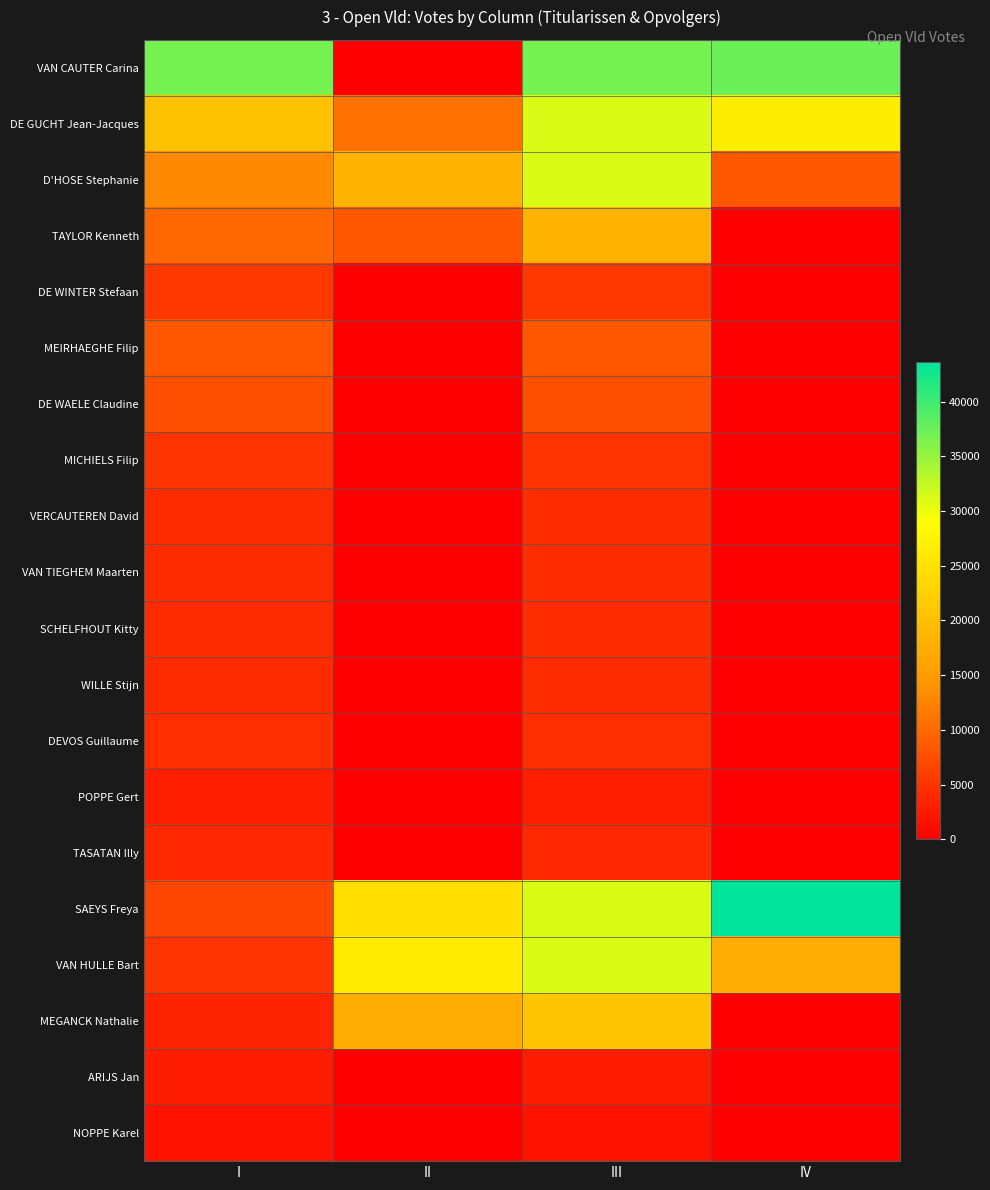

Reading right to left, what are all the values shown in this chart?

VAN CAUTER Carina: IV=37463	III=36883	II=0	I=36883
DE GUCHT Jean-Jacques: IV=26668	III=31255	II=10795	I=20460
D'HOSE Stephanie: IV=8468	III=31255	II=18200	I=13055
TAYLOR Kenneth: IV=0	III=18394	II=8468	I=9926
DE WINTER Stefaan: IV=0	III=5413	II=0	I=5413
MEIRHAEGHE Filip: IV=0	III=8498	II=0	I=8498
DE WAELE Claudine: IV=0	III=7598	II=0	I=7598
MICHIELS Filip: IV=0	III=5060	II=0	I=5060
VERCAUTEREN David: IV=0	III=4194	II=0	I=4194
VAN TIEGHEM Maarten: IV=0	III=4328	II=0	I=4328
SCHELFHOUT Kitty: IV=0	III=4252	II=0	I=4252
WILLE Stijn: IV=0	III=4169	II=0	I=4169
DEVOS Guillaume: IV=0	III=4436	II=0	I=4436
POPPE Gert: IV=0	III=2977	II=0	I=2977
TASATAN Illy: IV=0	III=3843	II=0	I=3843
SAEYS Freya: IV=43653	III=31255	II=24521	I=6734
VAN HULLE Bart: IV=17471	III=31255	II=26182	I=5073
MEGANCK Nathalie: IV=0	III=21043	II=17471	I=3572
ARIJS Jan: IV=0	III=2836	II=0	I=2836
NOPPE Karel: IV=0	III=1954	II=0	I=1954